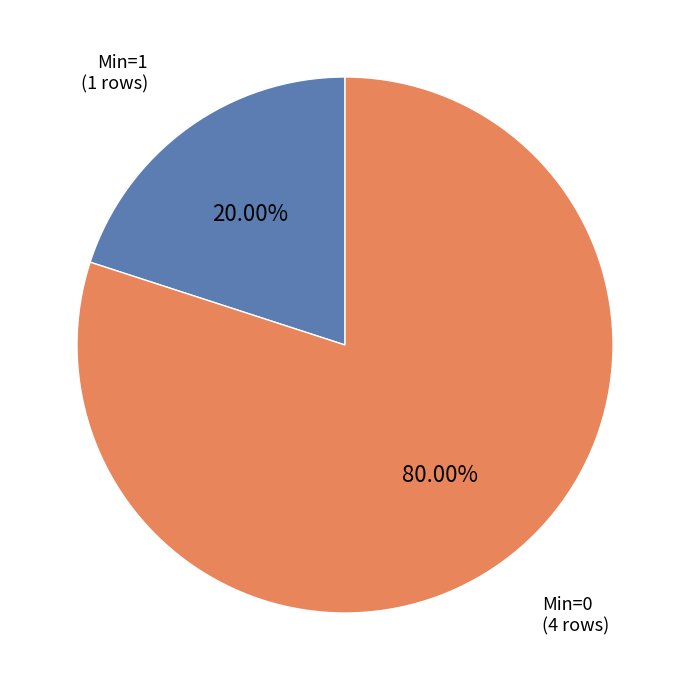

Is there a majority slice in this chart?

Yes